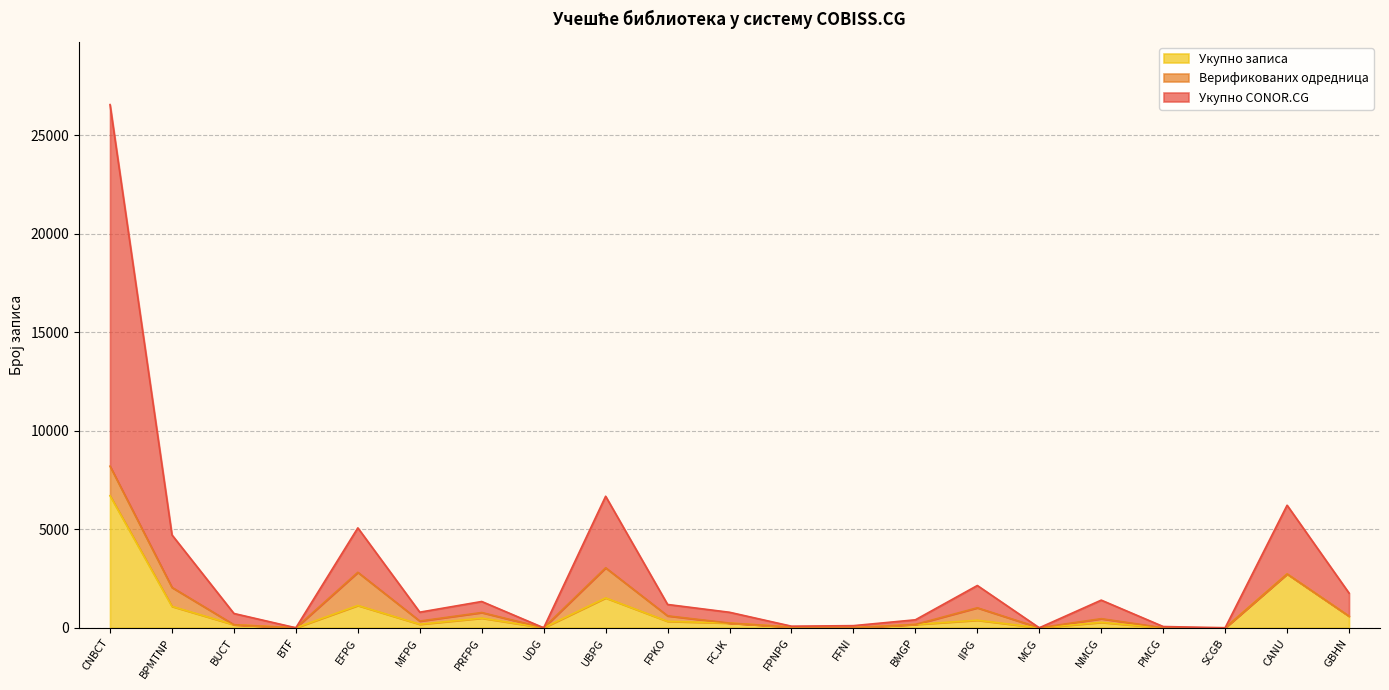

Read the Укупно CONOR.CG value at EFPG.

5069